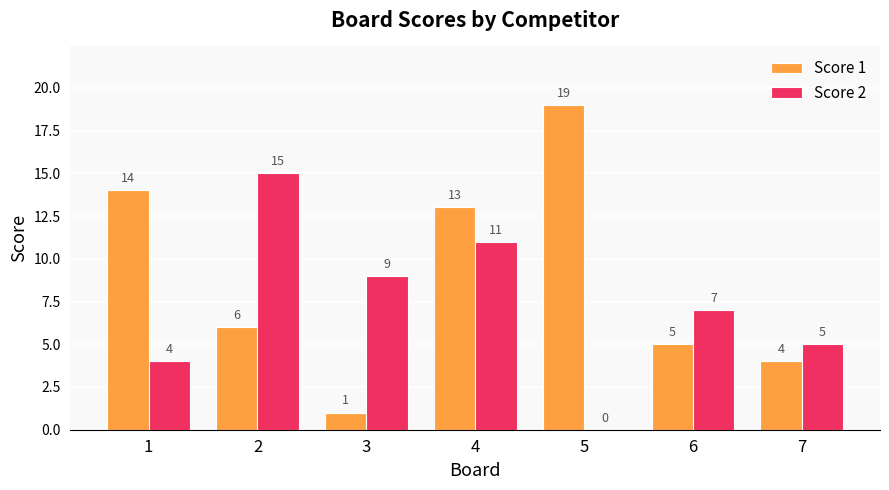

How many categories are shown in the chart?

7